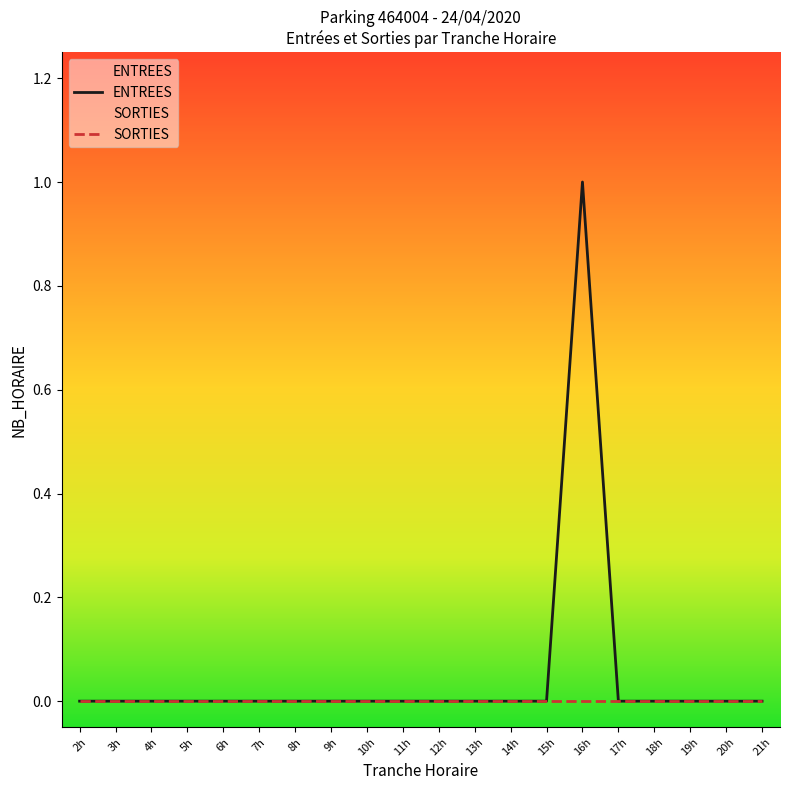

Rank the series by their average value, from lowest to highest.

SORTIES, ENTREES